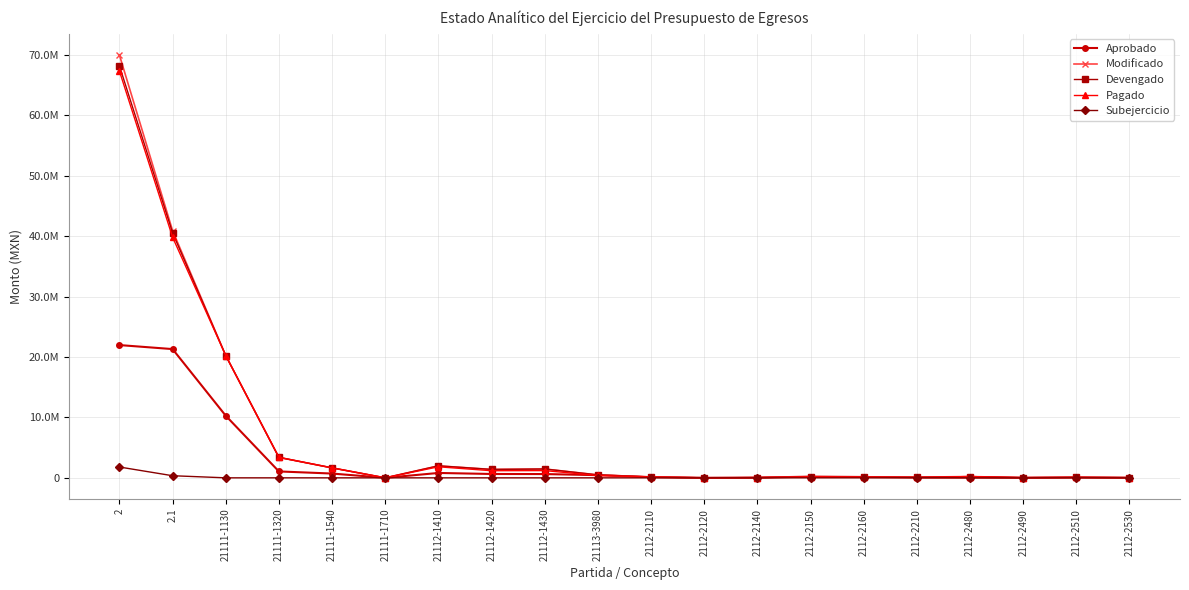

At which label does Aprobado reach its peak?

2